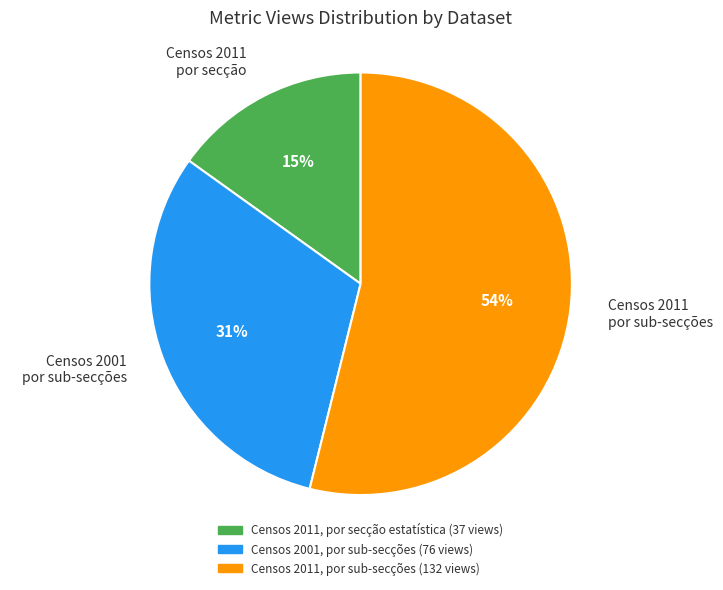

Which category accounts for the majority?

Censos 2011 por sub-secções